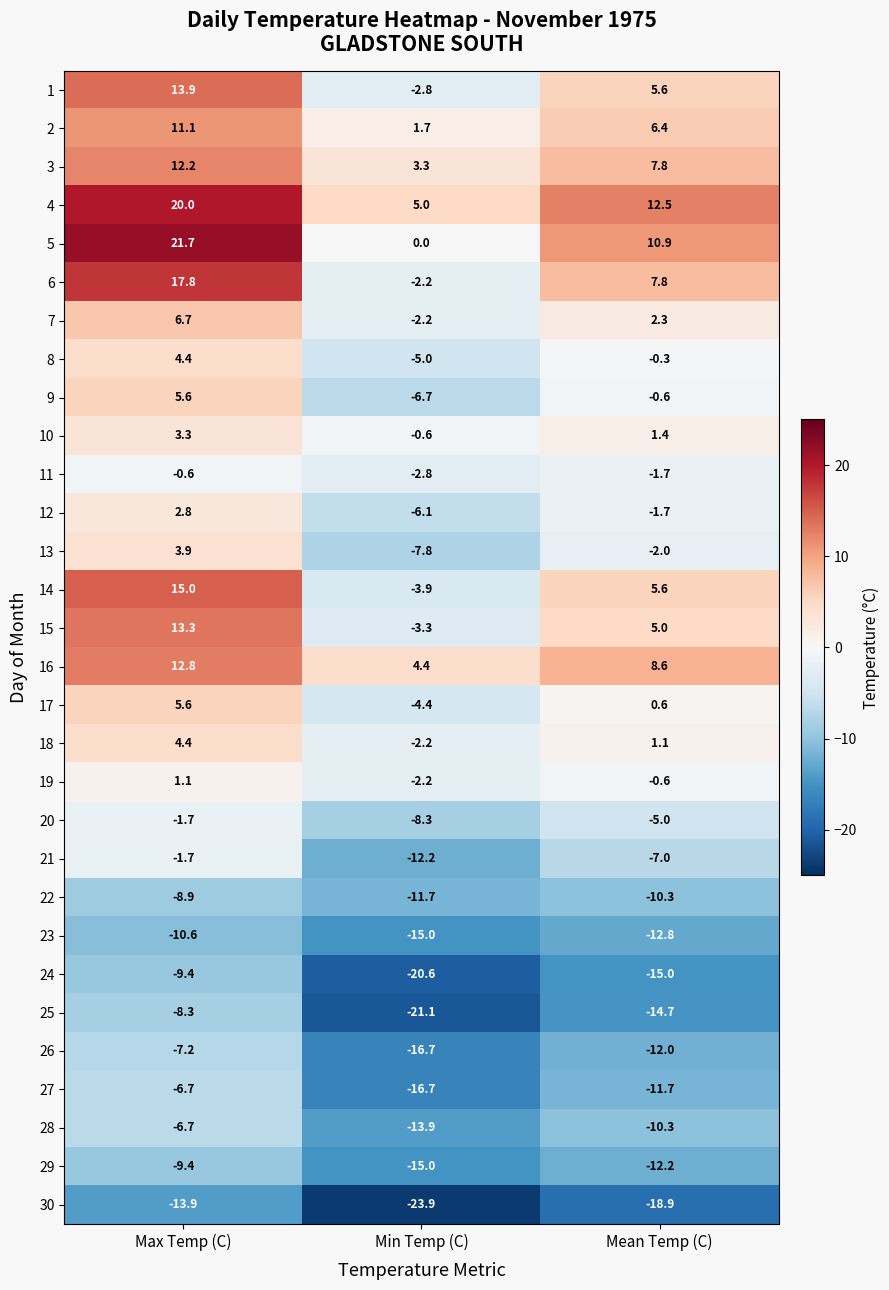

Rank the categories by 5 value from highest to lowest.

Max Temp (C), Mean Temp (C), Min Temp (C)